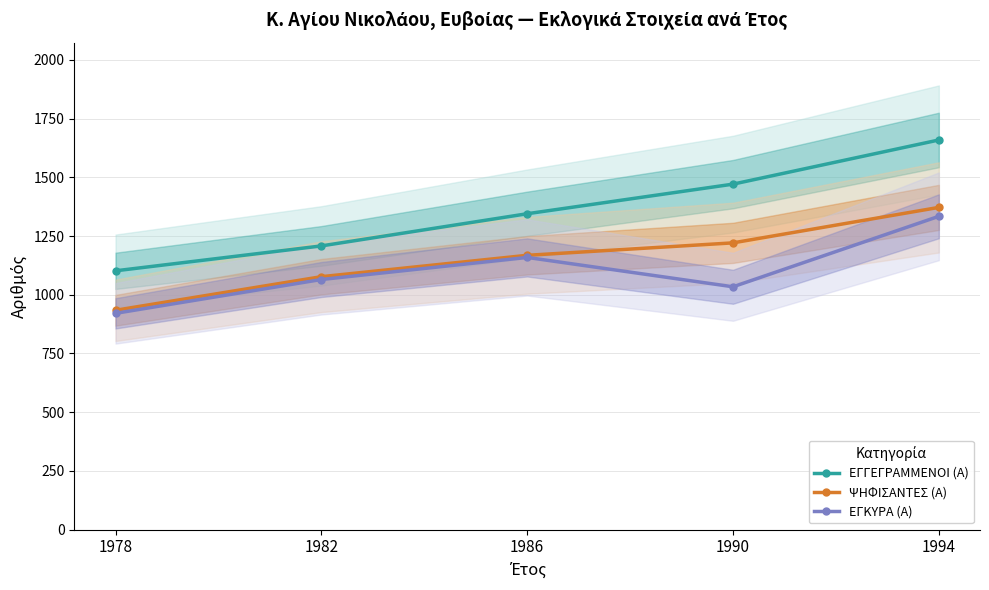

Is the value of ΕΓΚΥΡΑ (Α) at 1994 greater than the value of ΨΗΦΙΣΑΝΤΕΣ (Α) at 1986?

Yes